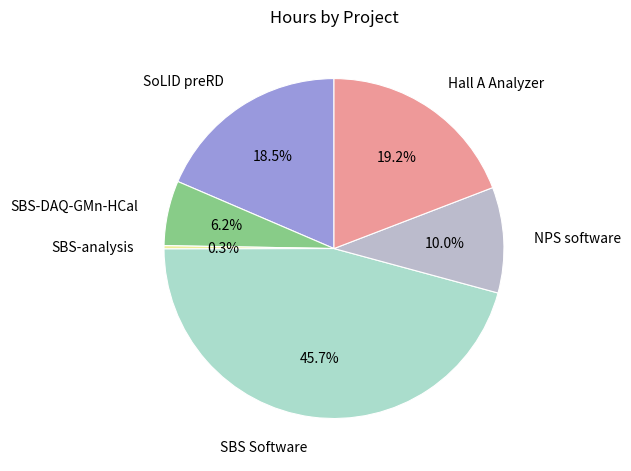

True or false: Hall A Analyzer accounts for 19% of the total.

True